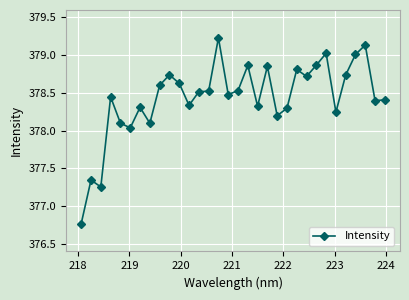

How many points are lower than both their immediate neighbors (excluding endpoints)?

10